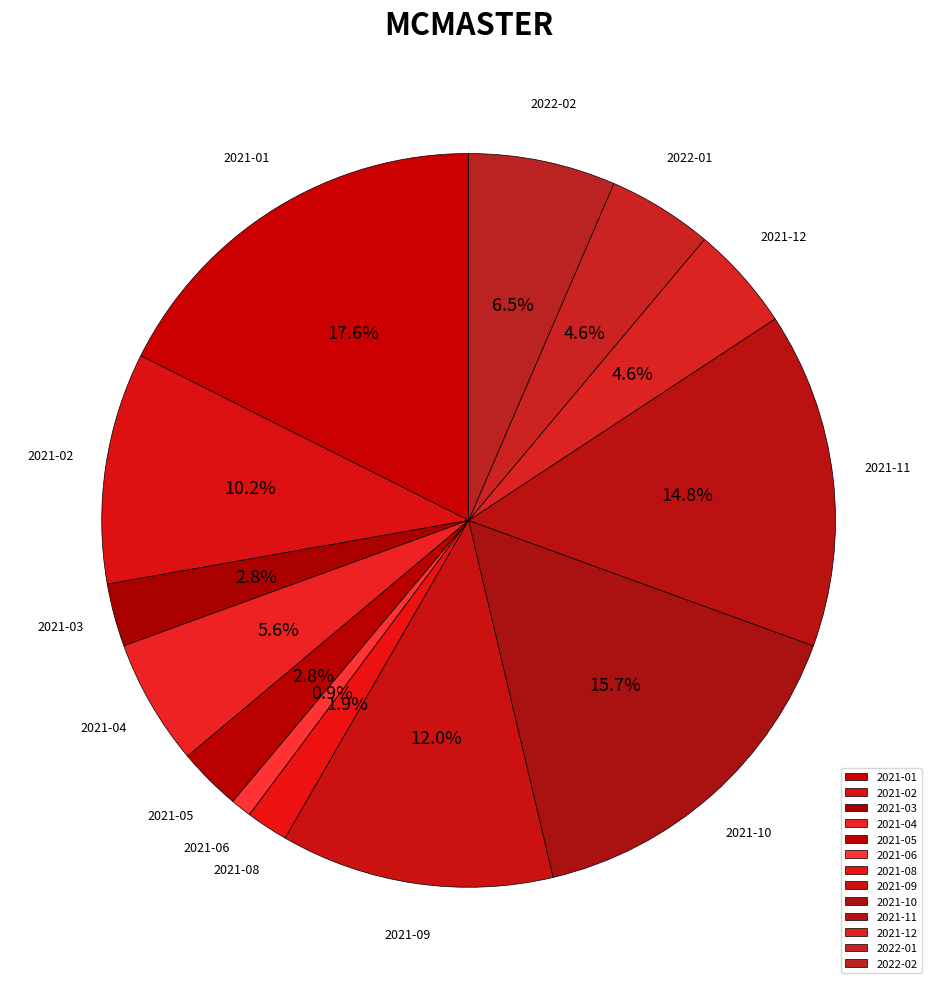

How many slices are in this pie chart?

13